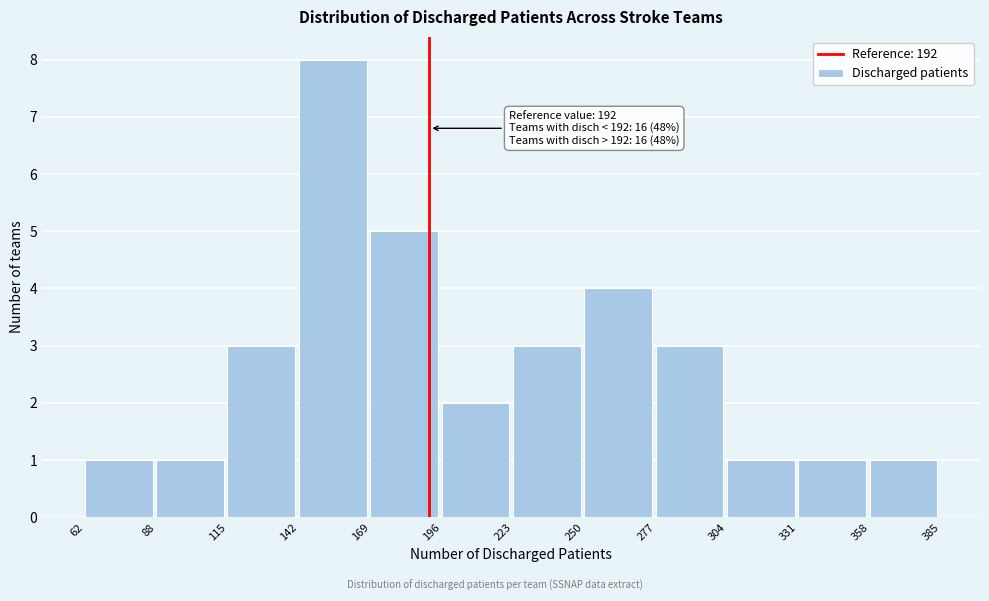

Which range on the x-axis has the tallest bar?

142 to 169